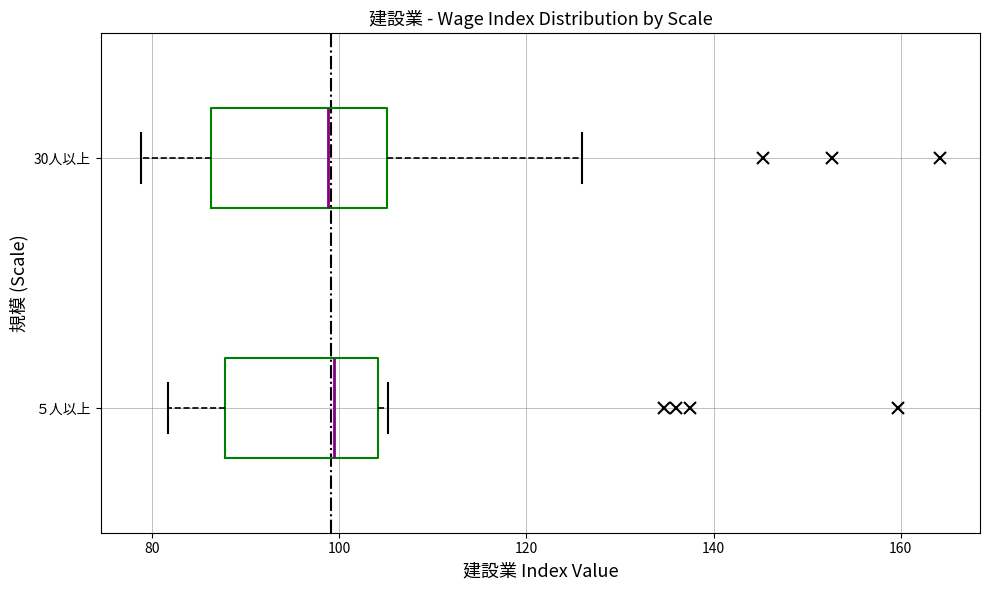

Where is the right edge of the box for ５人以上 on the x-axis? The values are not printed on the chart, so give them approximately, as read against the axis.

104